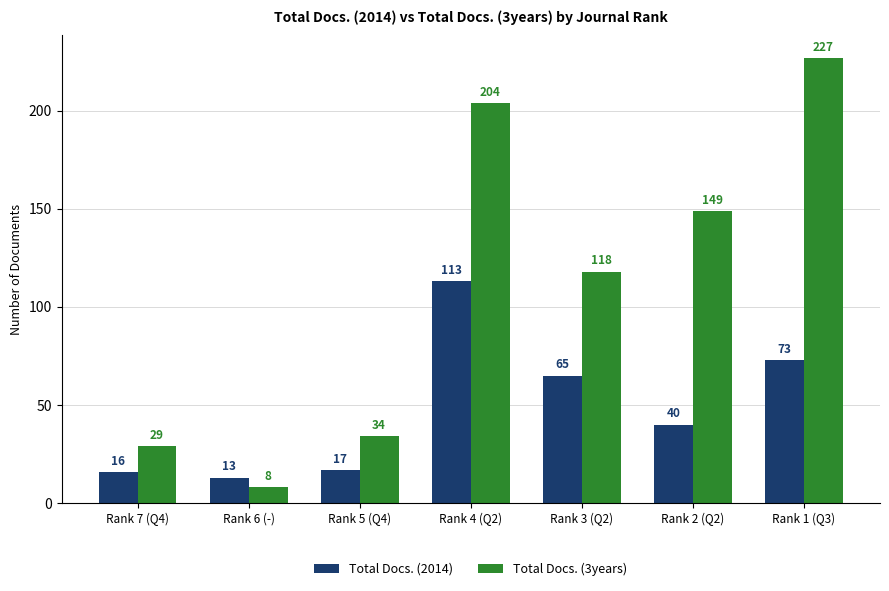

Which series has the widest spread of values?

Total Docs. (3years)